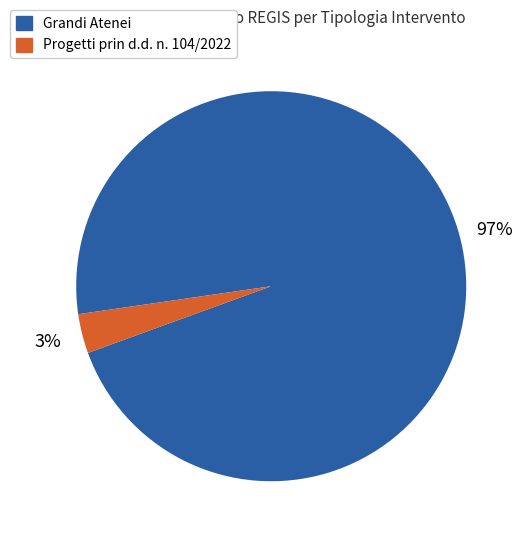

To the nearest percent, what is the average slice percentage?

50%